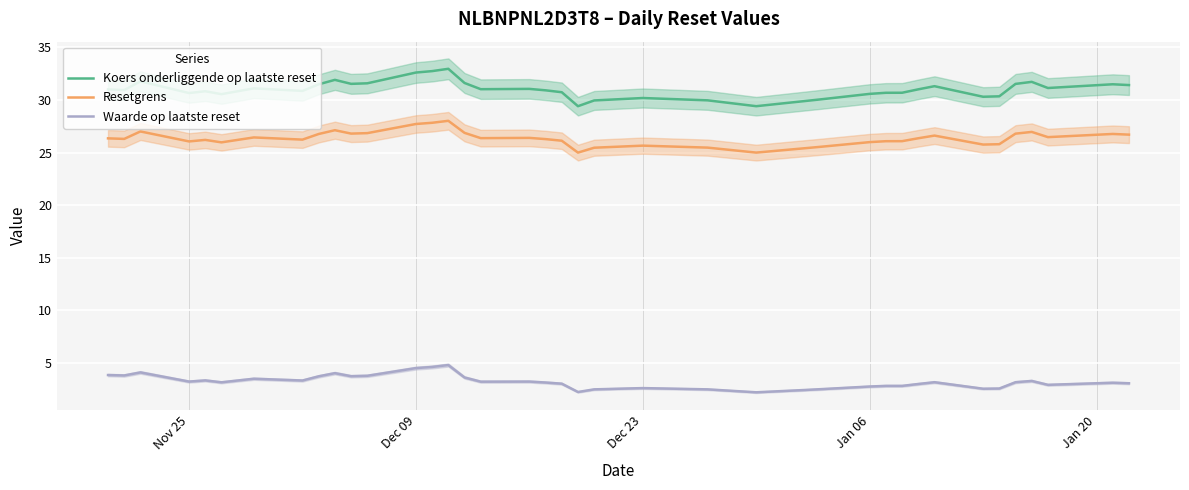

True or false: Resetgrens and Waarde op laatste reset intersect in this chart.

False